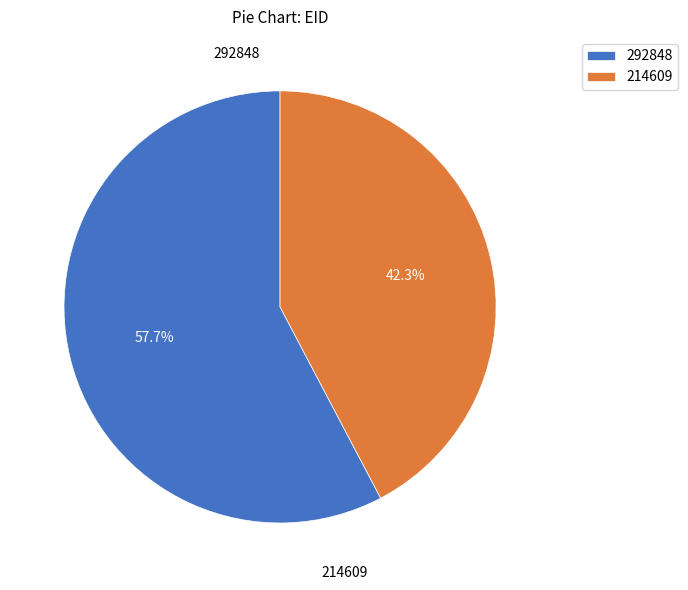

The 214609 slice represents 42% of the pie. True or false?

True